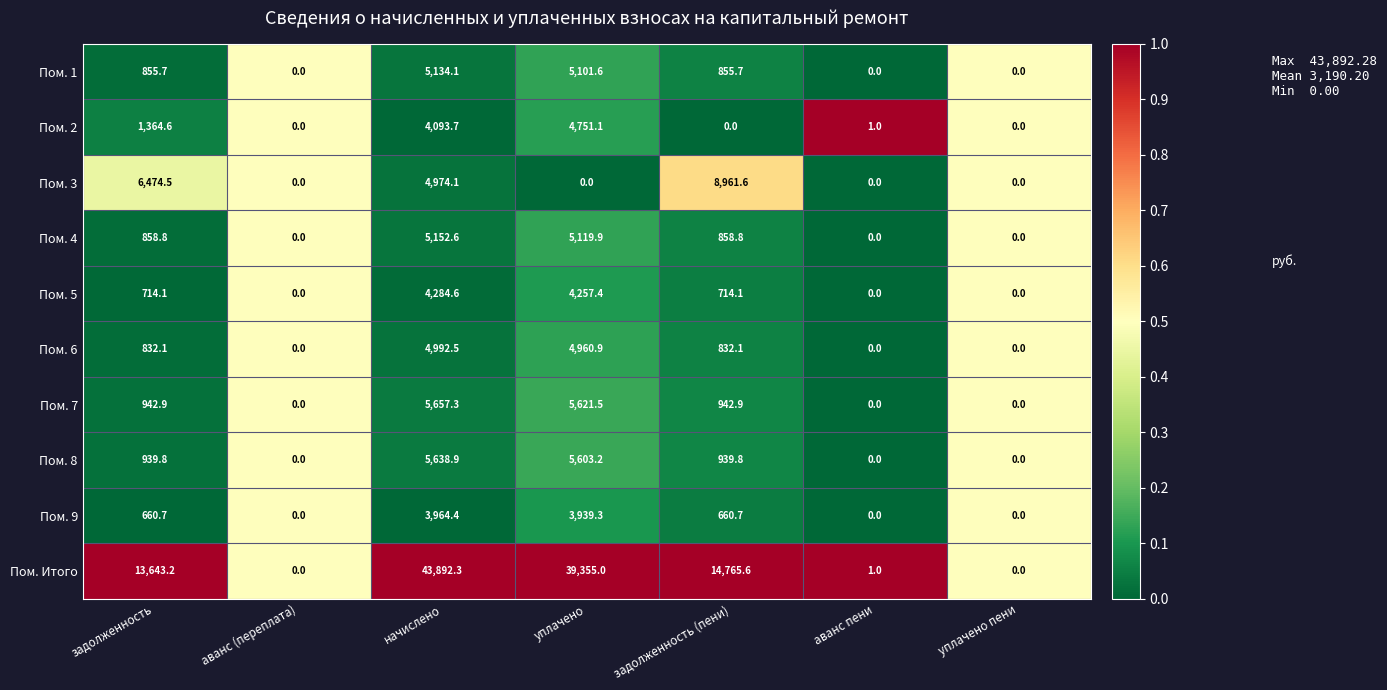

List the series in order of their peak value, lowest first.

Пом. 9, Пом. 5, Пом. 2, Пом. 6, Пом. 1, Пом. 4, Пом. 8, Пом. 7, Пом. 3, Пом. Итого